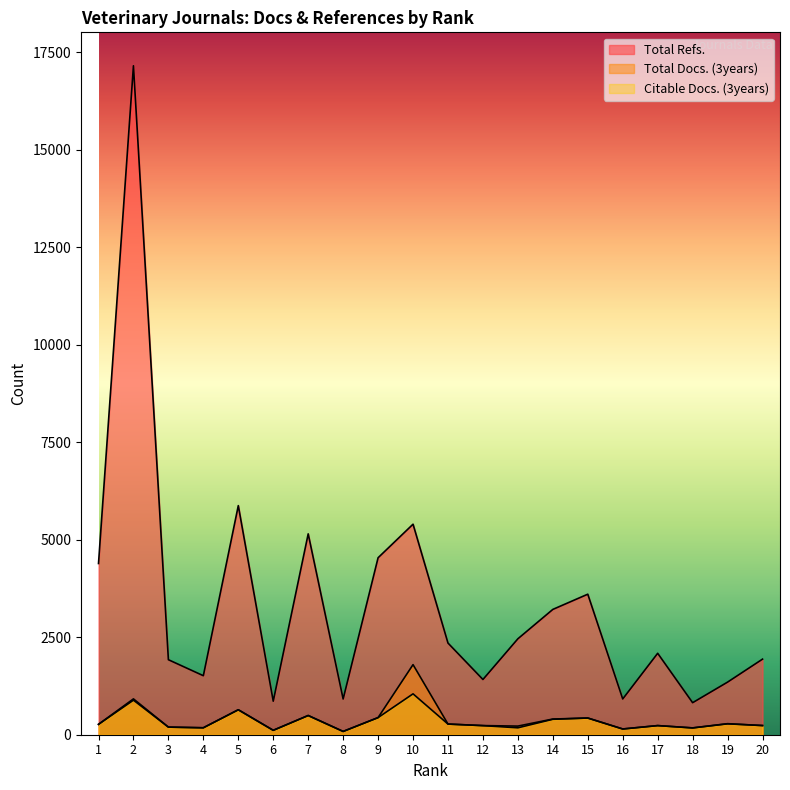

Reading right to left, list all the values displayed in this chart.

Total Refs.: 20=1938	19=1349	18=821	17=2088	16=917	15=3603	14=3213	13=2460	12=1416	11=2350	10=5398	9=4538	8=916	7=5150	6=860	5=5874	4=1513	3=1923	2=17151	1=4390
Total Docs. (3years): 20=235	19=283	18=175	17=234	16=147	15=428	14=402	13=221	12=234	11=273	10=1797	9=439	8=84	7=493	6=113	5=641	4=178	3=195	2=919	1=266
Citable Docs. (3years): 20=235	19=279	18=174	17=234	16=147	15=428	14=396	13=177	12=233	11=273	10=1048	9=439	8=84	7=492	6=113	5=639	4=178	3=195	2=886	1=266